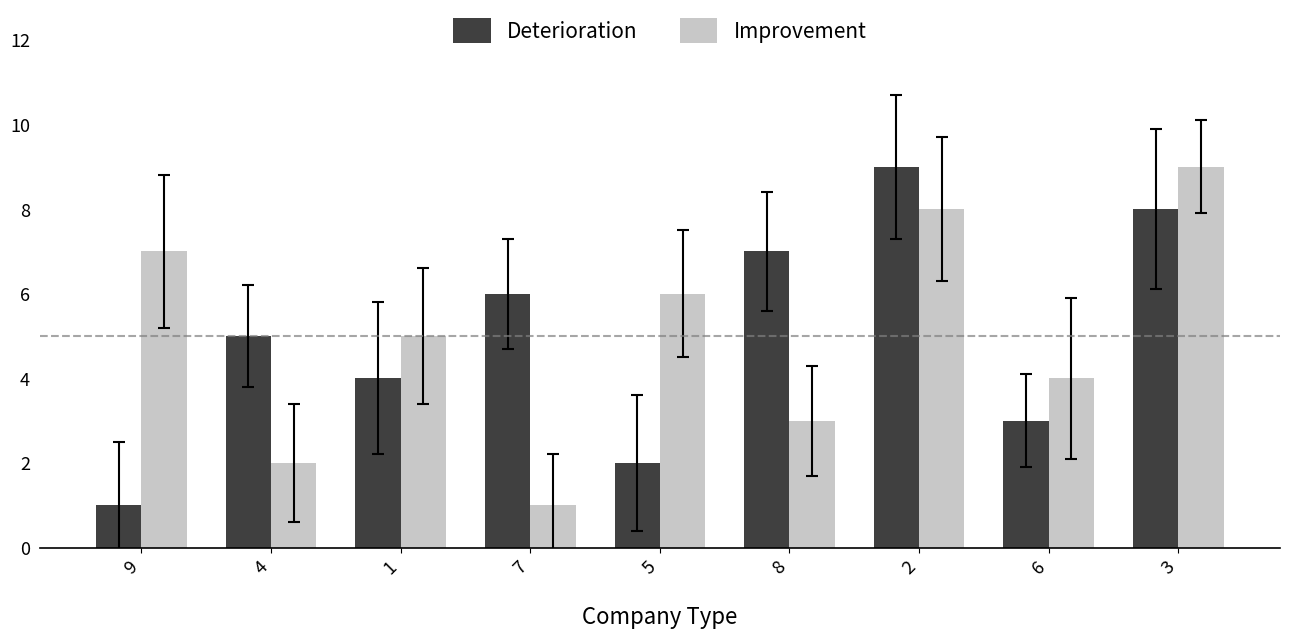

Reading left to right, what are all the values shown in this chart?

Deterioration: 9=1	4=5	1=4	7=6	5=2	8=7	2=9	6=3	3=8
Improvement: 9=7	4=2	1=5	7=1	5=6	8=3	2=8	6=4	3=9